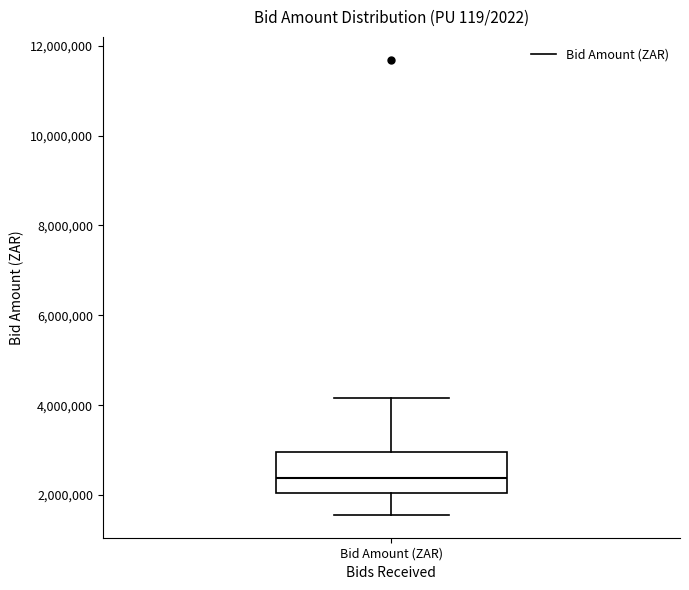

Where does the median line of the box for Bid Amount (ZAR) sit on the y-axis? The values are not printed on the chart, so give them approximately, as read against the axis.

2400000